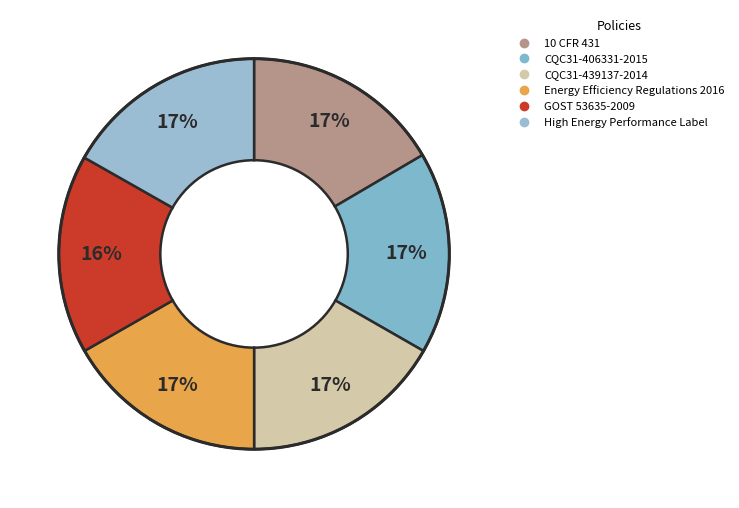

True or false: CQC31-406331-2015 accounts for 17% of the total.

True